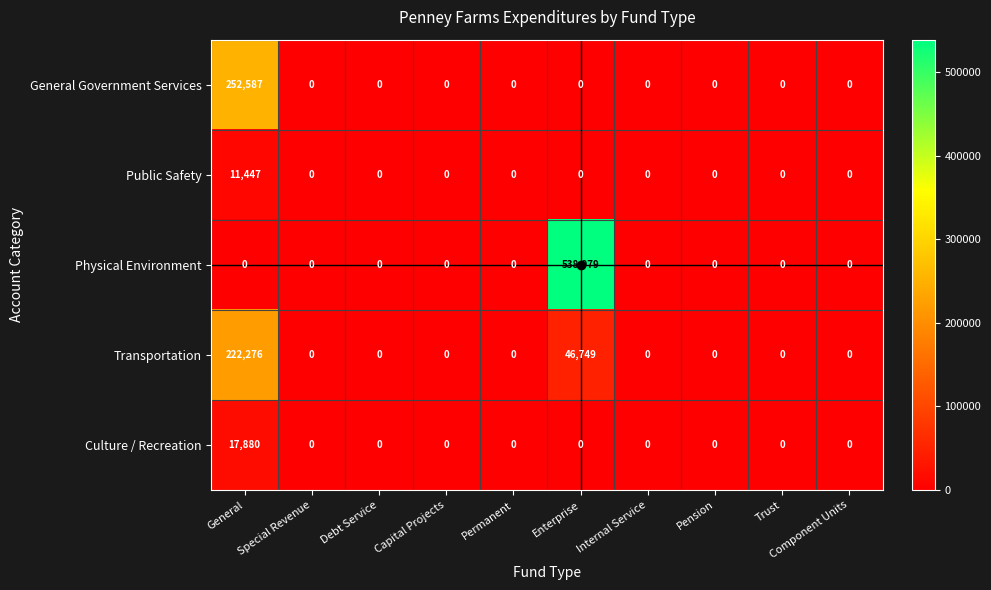

Is it true that General Government Services equals 173751 at Internal Service?

False